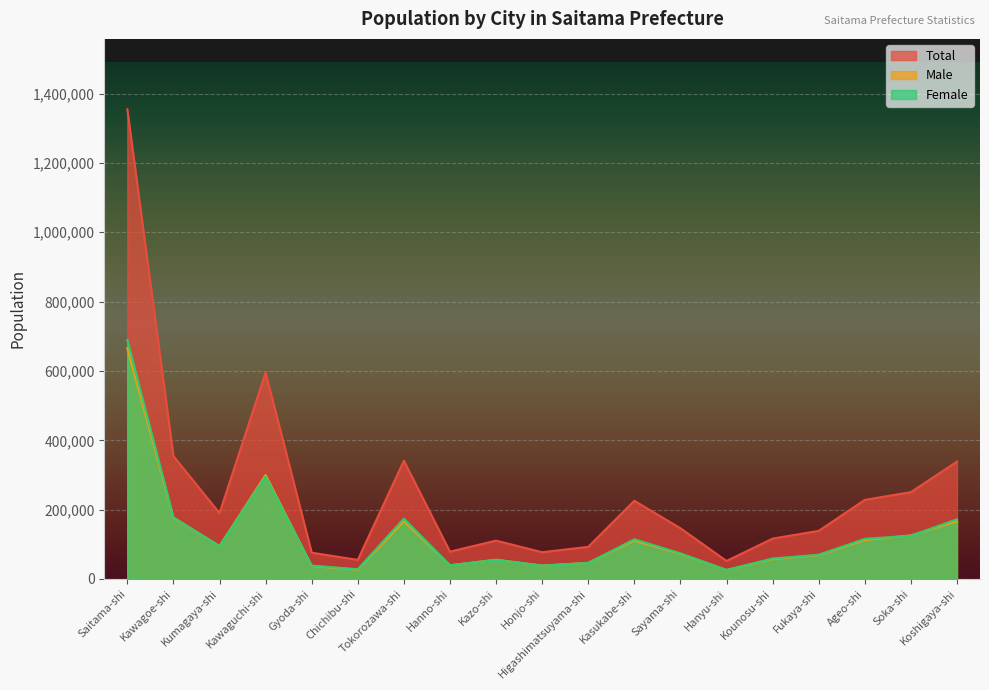

Reading left to right, list all the values displayed in this chart.

Total: 1354672	354444	189831	595539	75789	55111	340892	78898	110621	77190	92697	225547	146402	51930	116452	138732	228087	250502	338485
Male: 665655	176524	95128	299960	37302	26883	166539	39482	55561	38609	46485	110882	72456	25836	57425	68891	112371	125659	166348
Female: 689017	177919	94703	295579	38487	28228	174353	39416	55060	38581	46212	114665	73946	26094	59027	69841	115716	124843	172137